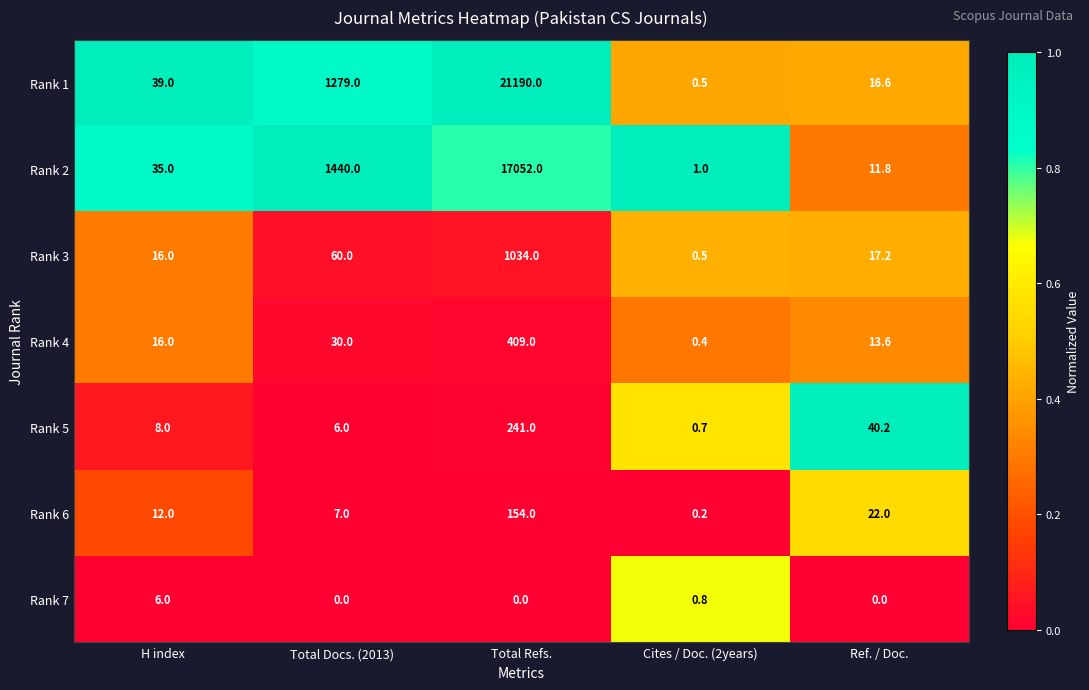

Is it true that Rank 2 equals 35.0 at H index?

True